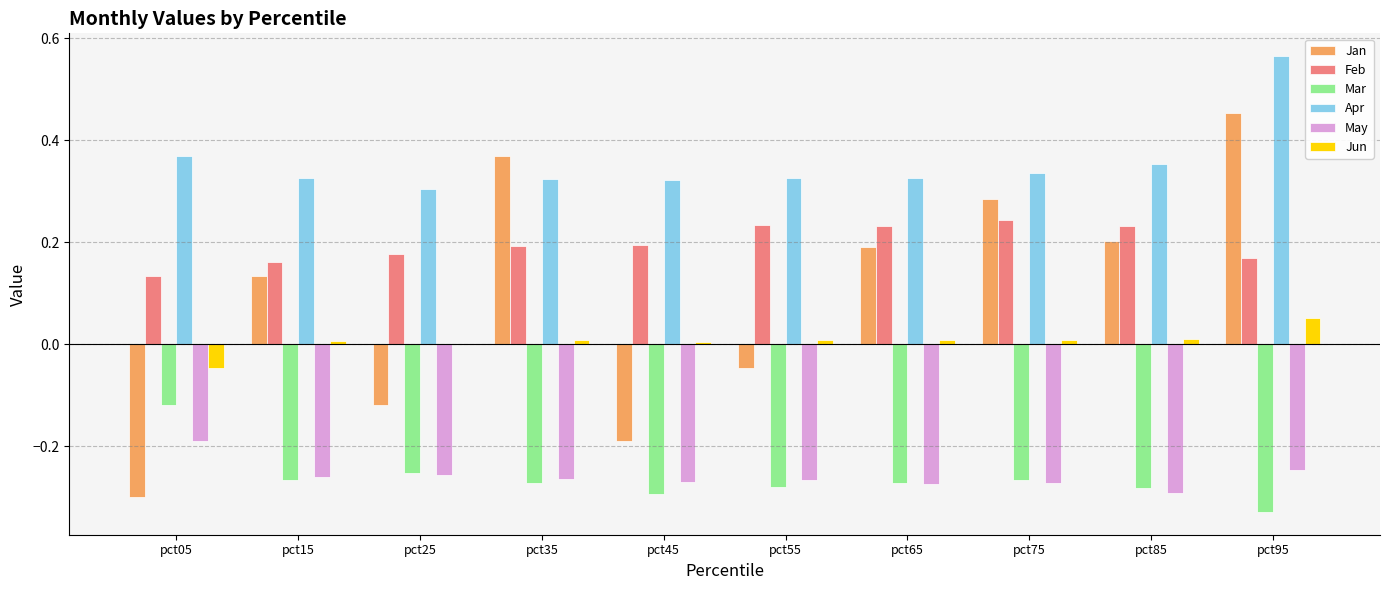

What is the sum of all Feb values?

2.0